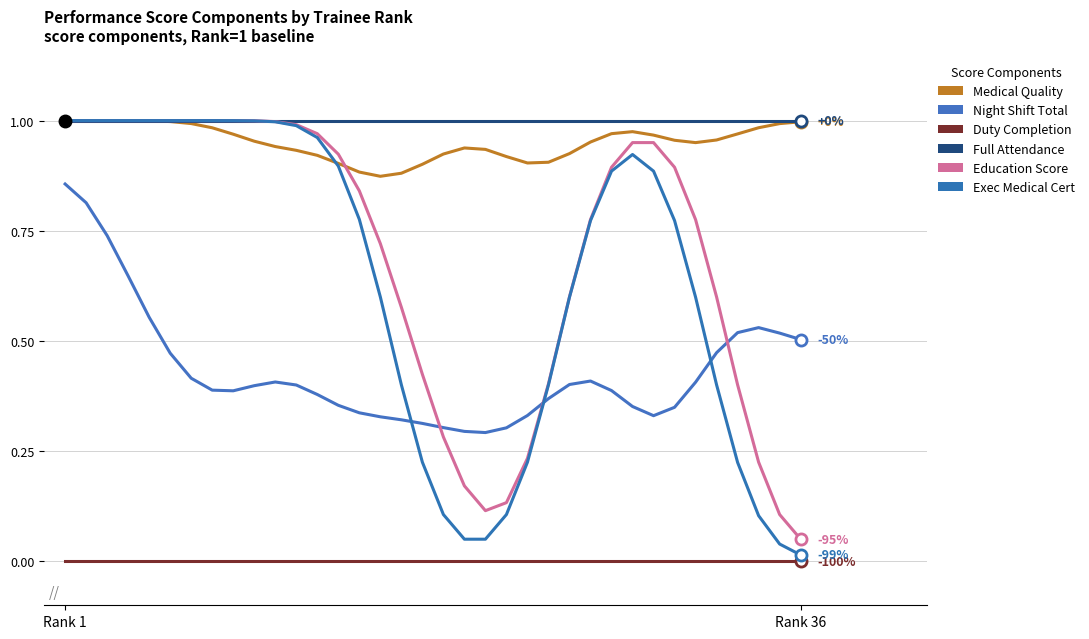

What is the difference between the second highest and second lowest values in the Night Shift Total series?

0.5